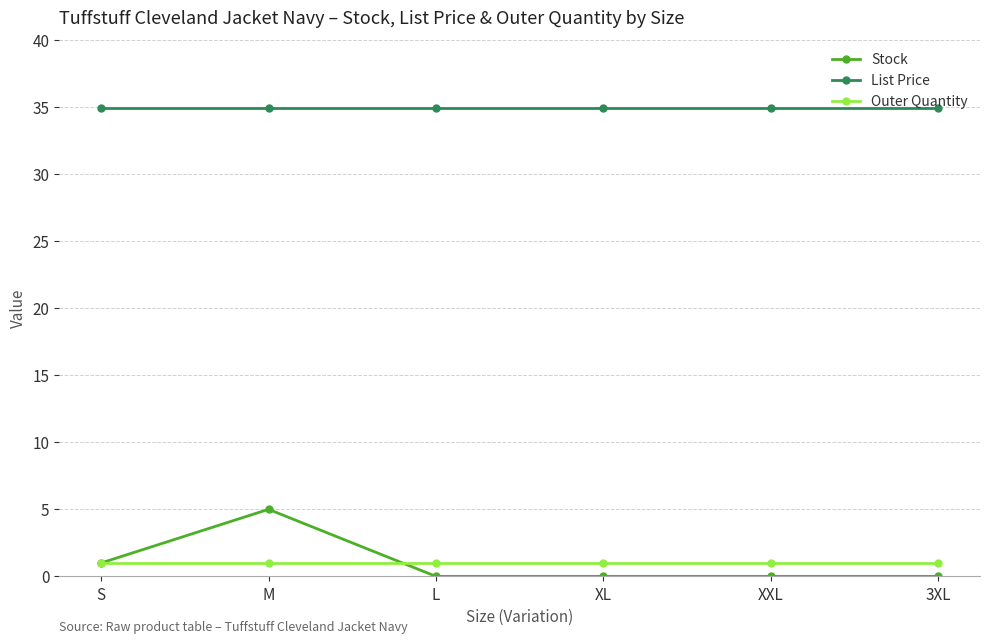

List the series in order of their peak value, lowest first.

Outer Quantity, Stock, List Price